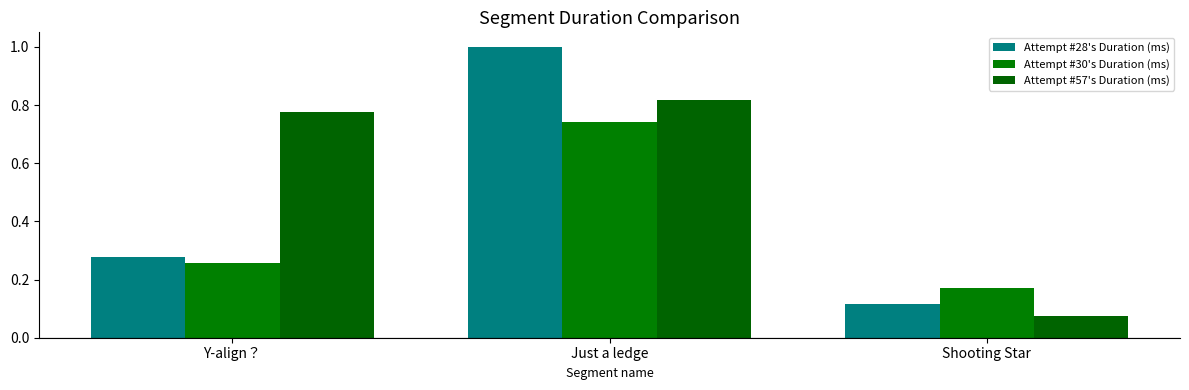

At which category does the chart reach its minimum across all series?

Shooting Star